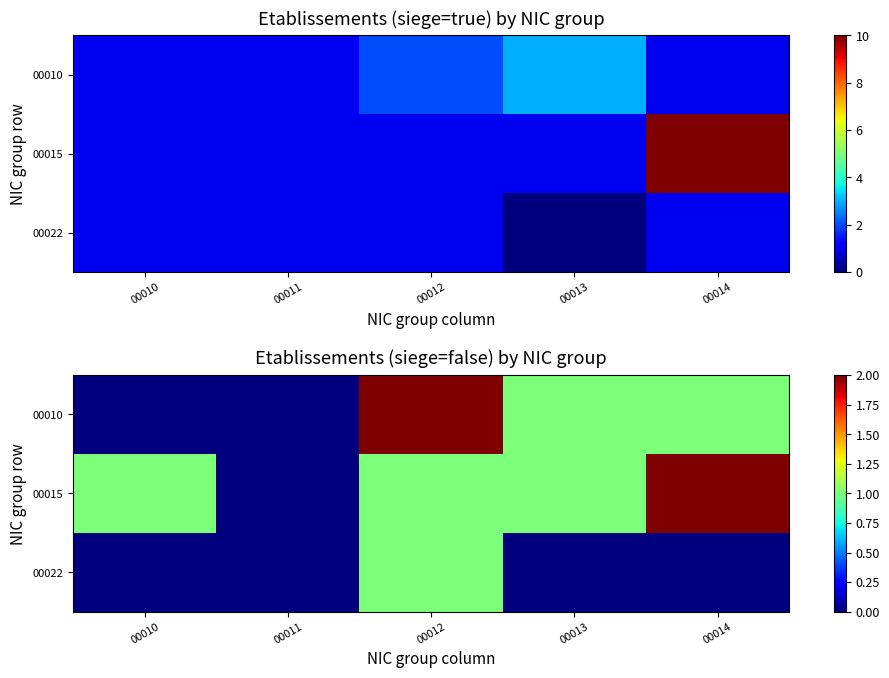

What is the difference between the 00022 values at 00010 and 00012?

1